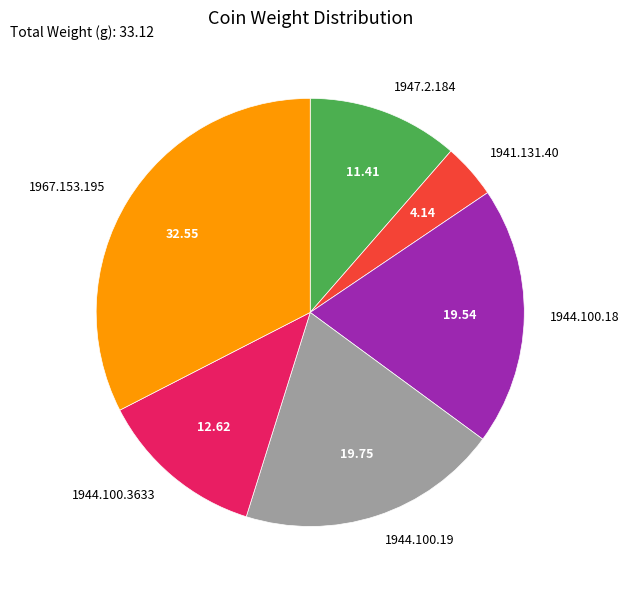

True or false: 1947.2.184 accounts for 11% of the total.

True